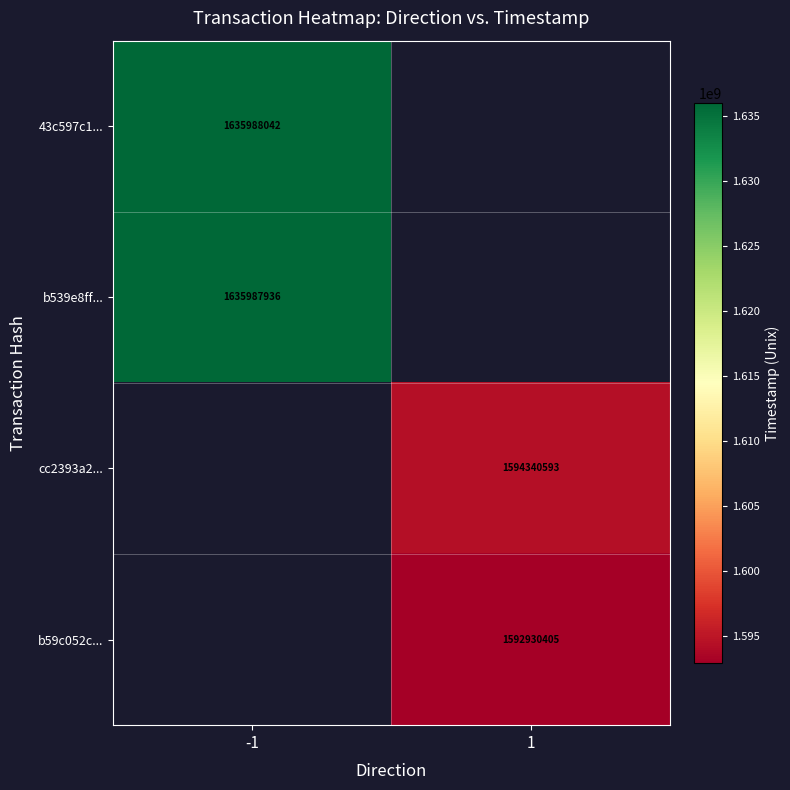

True or false: 43c597c1... has a value of 2681777166.9 at -1.

False